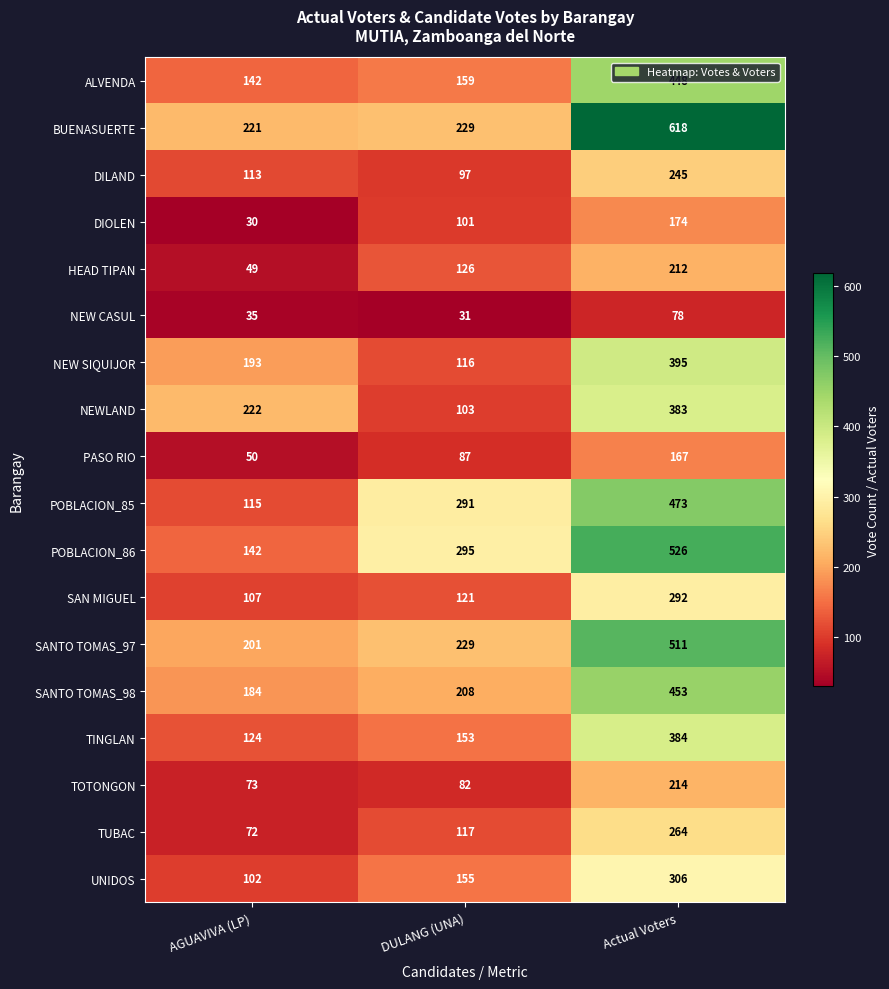

Count the NEW SIQUIJOR values in the range 116 to 395.

3